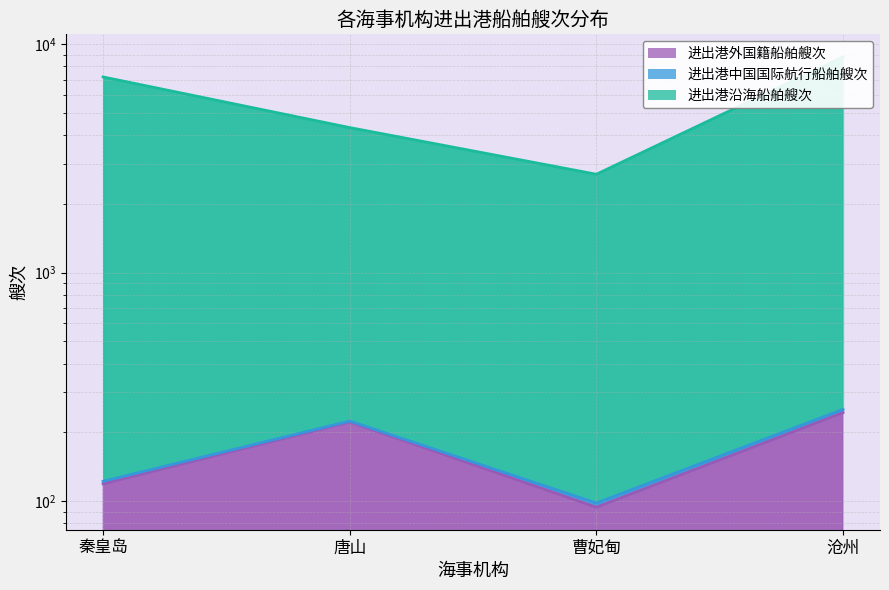

True or false: 进出港沿海船舶艘次 and 进出港外国籍船舶艘次 cross at least once.

False